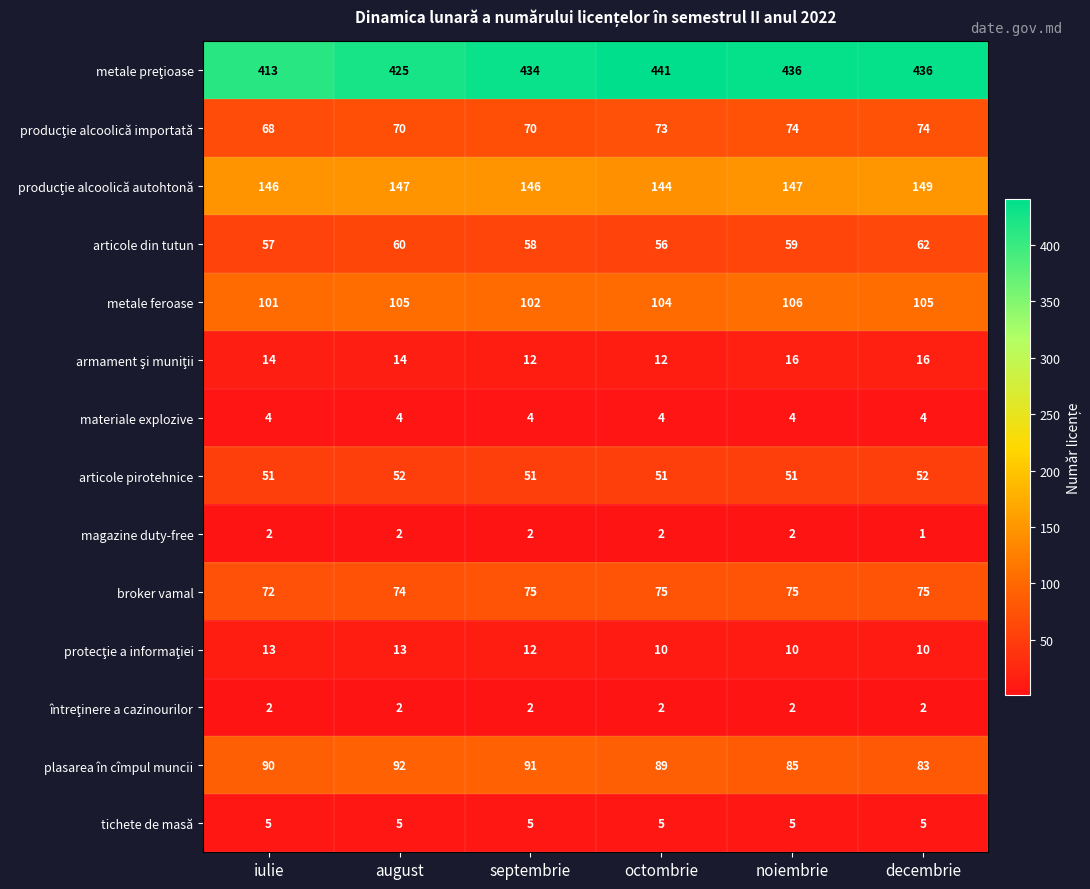

True or false: plasarea în cîmpul muncii has a value of 63 at septembrie.

False